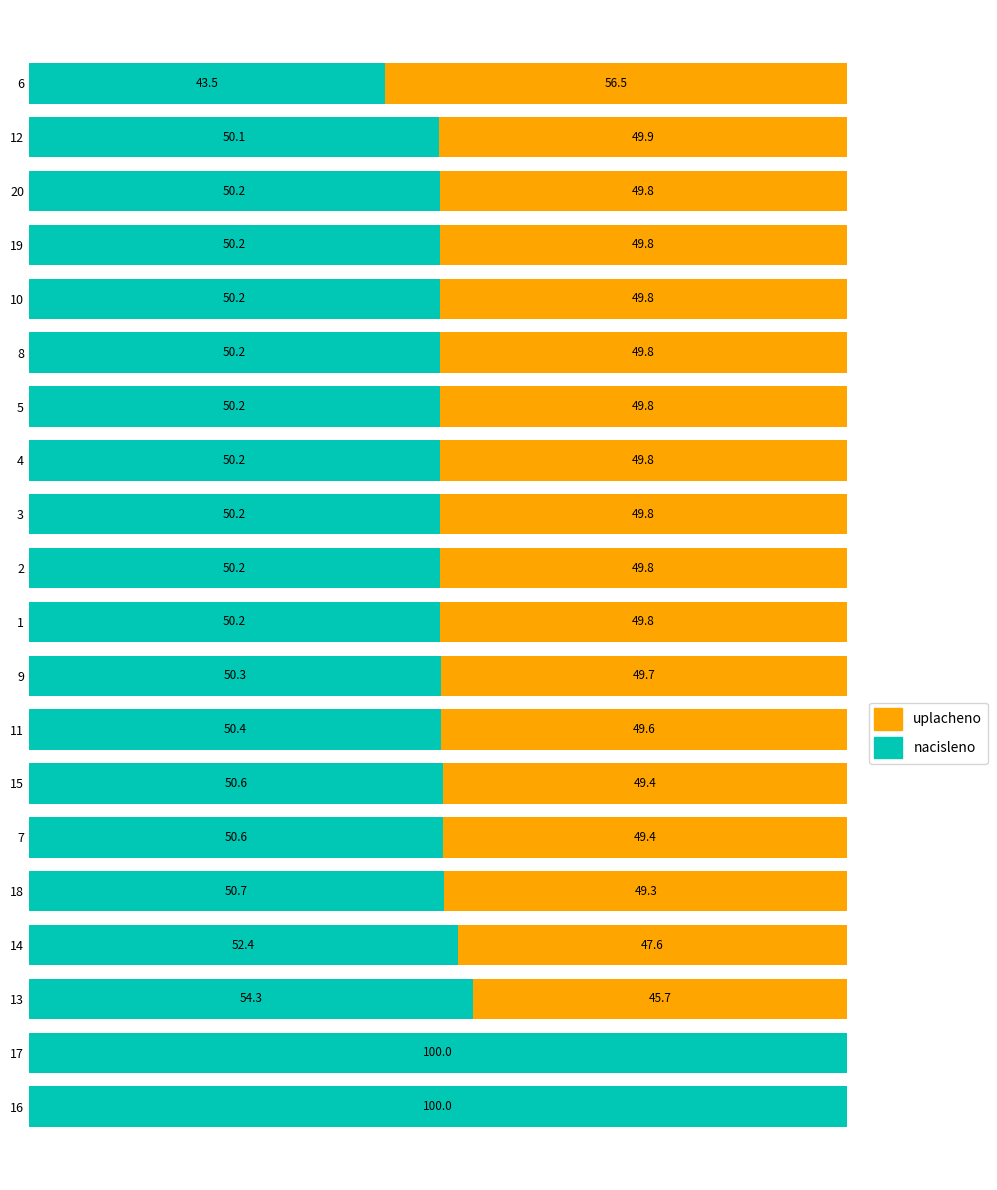

At 17, list the series in order from largest to smallest.

nacisleno, uplacheno